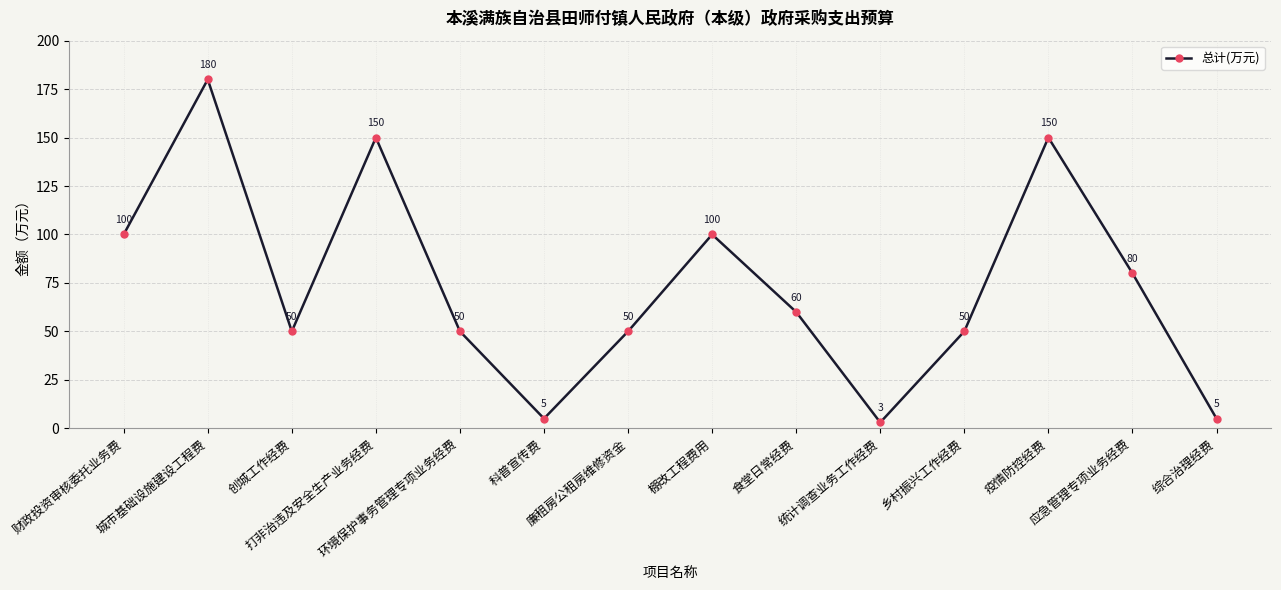

Does the chart display data point markers on the line(s)?

Yes